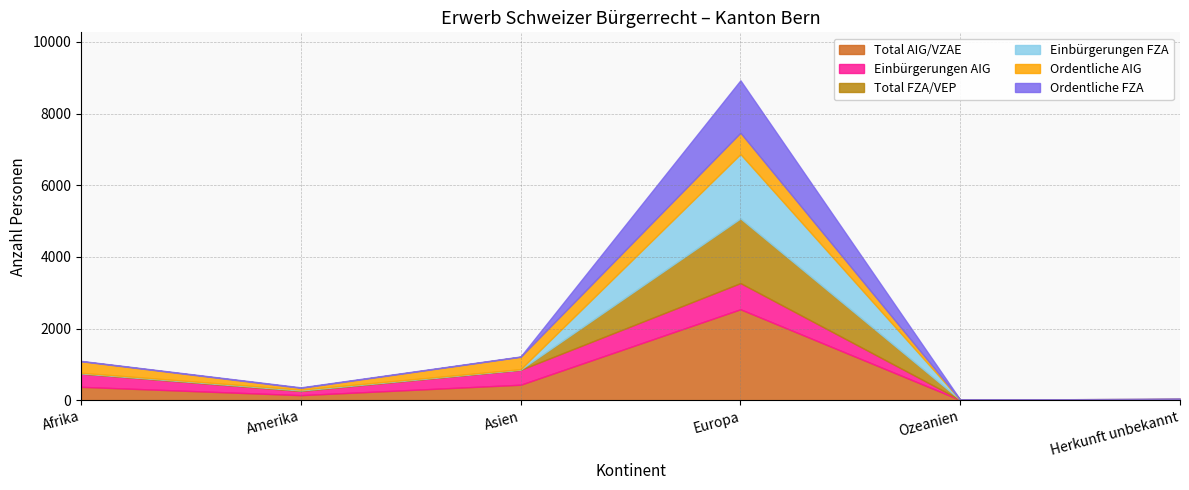

Where is the first local minimum for Total AIG/VZAE?

Amerika